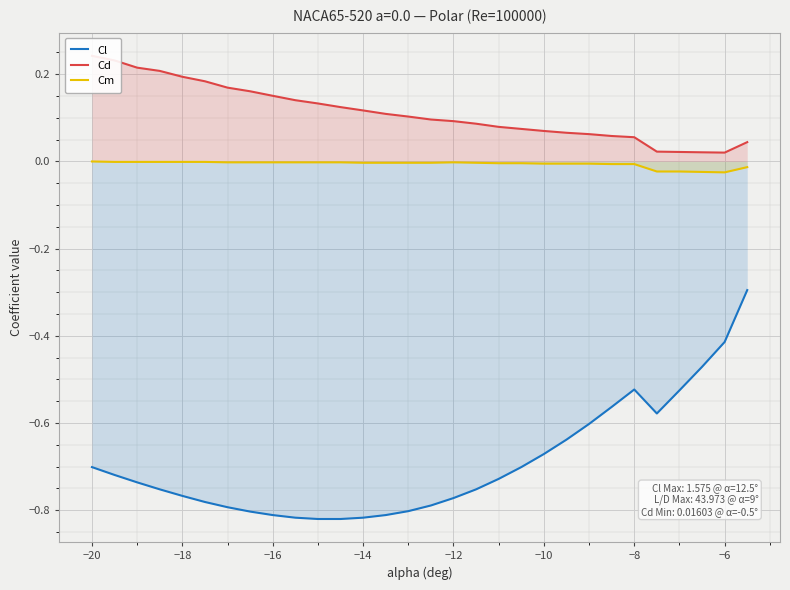

Is it true that Cl equals -0.8 at −16?

True